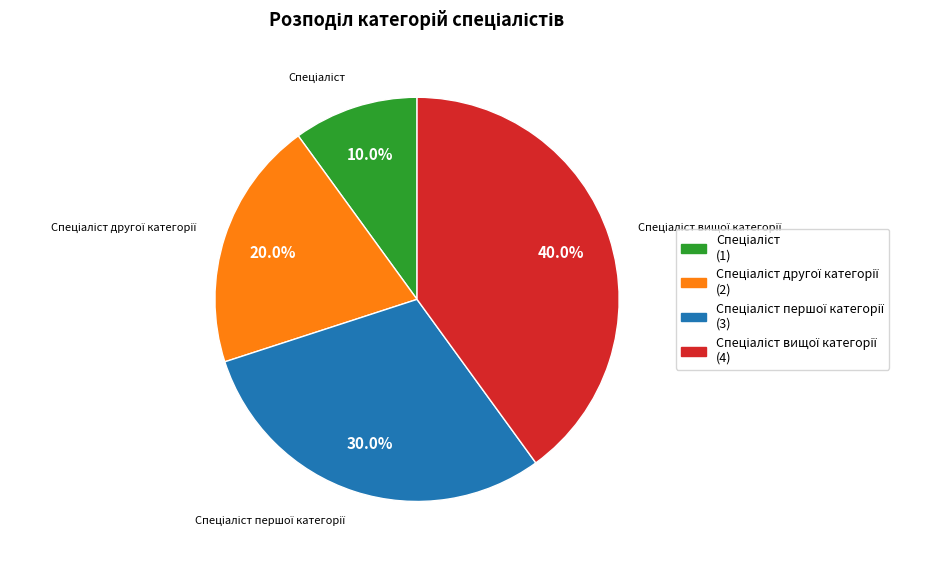

Is there any slice that represents more than half of the pie?

No